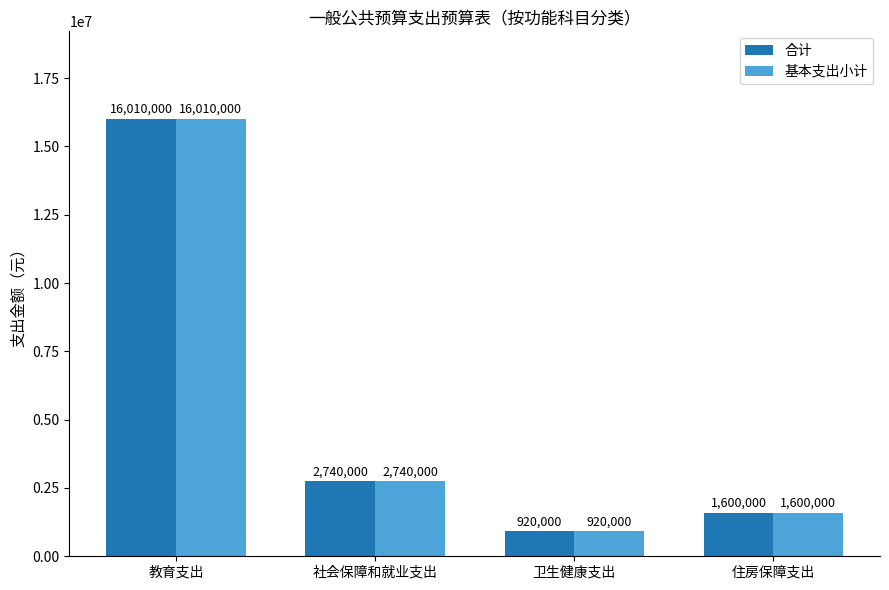

At which category is the sum across all series the highest?

教育支出